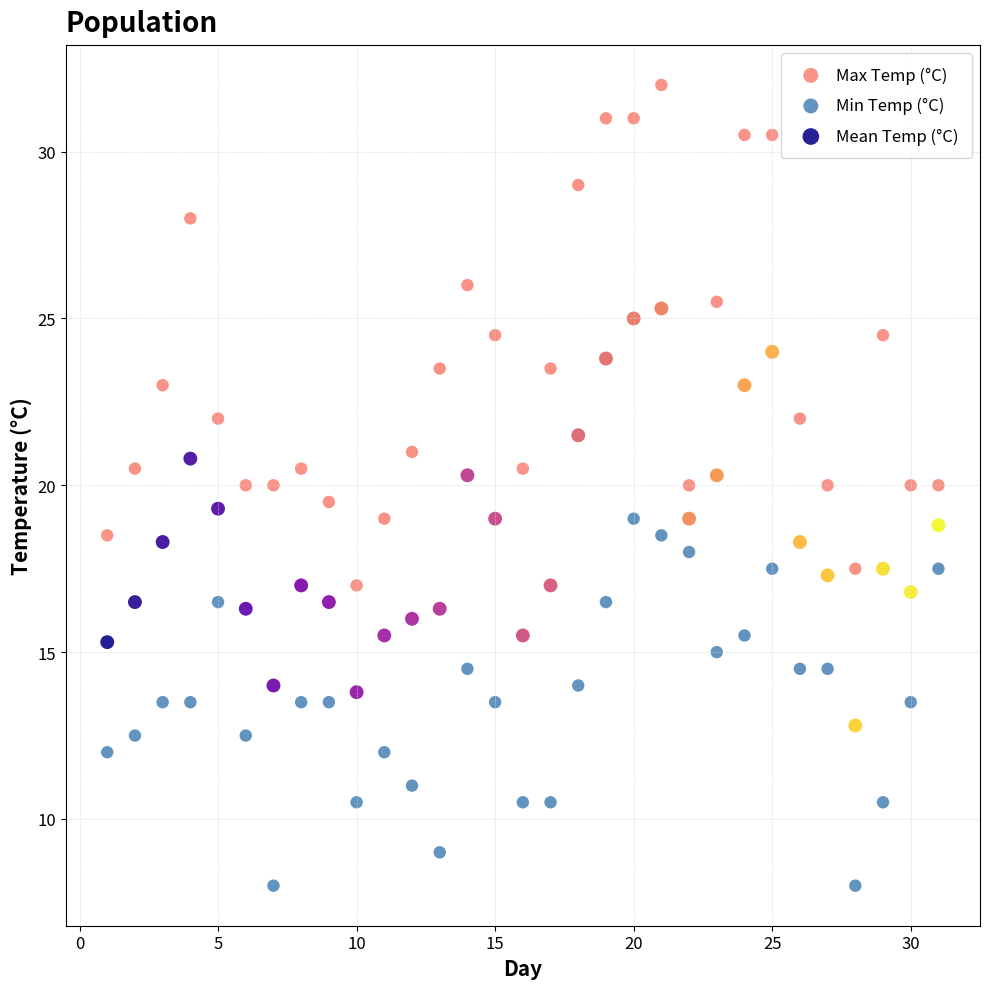

Which series reaches the minimum Y coordinate?

Min Temp (°C)